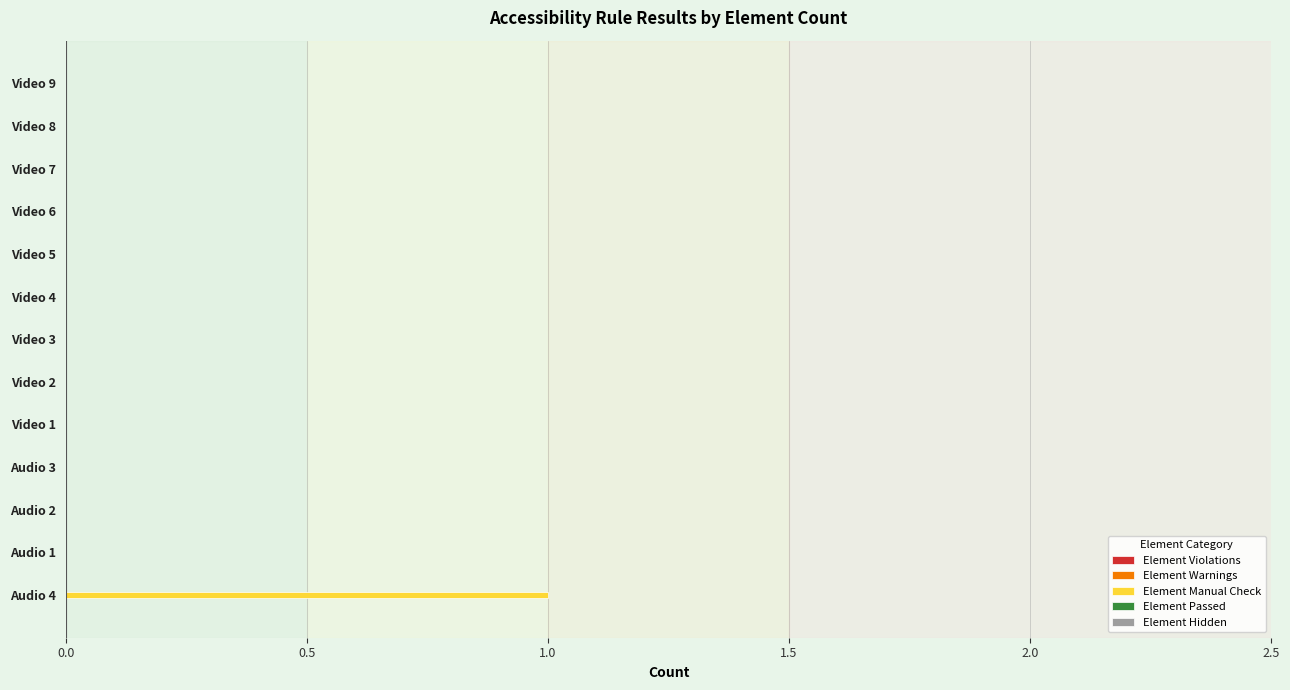

At which category does the chart reach its peak across all series?

Audio 4